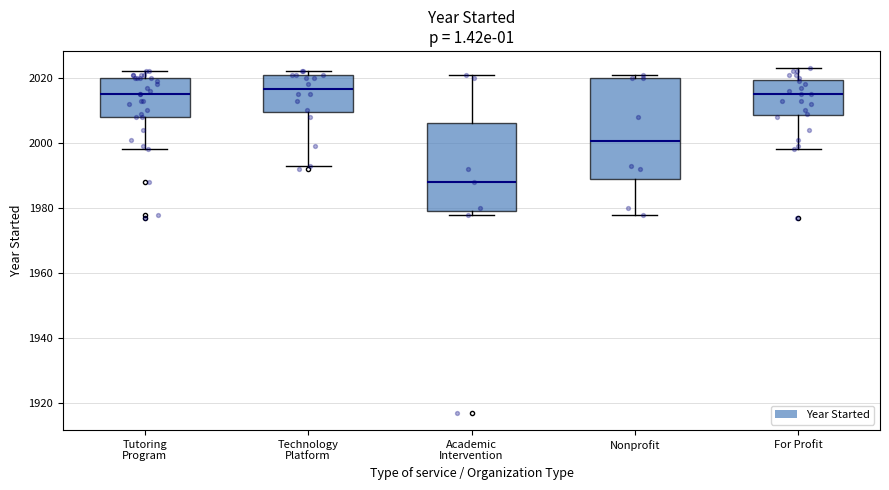

Reading left to right, transcribe this box plot: for each box, give where its median line is, the range the box spans, and where its two whiskers end, as read against the y-axis. The values are not printed on the chart, so give them approximately, as read against the axis.

Tutoring Program: median 2016, box 2008 to 2020, whiskers 1998 to 2022
Technology Platform: median 2016, box 2010 to 2022, whiskers 1994 to 2022 (just above the box's upper edge)
Academic Intervention: median 1988, box 1980 to 2006, whiskers 1978 to 2022
Nonprofit: median 2000, box 1990 to 2020, whiskers 1978 to 2022
For Profit: median 2016, box 2008 to 2020, whiskers 1998 to 2024